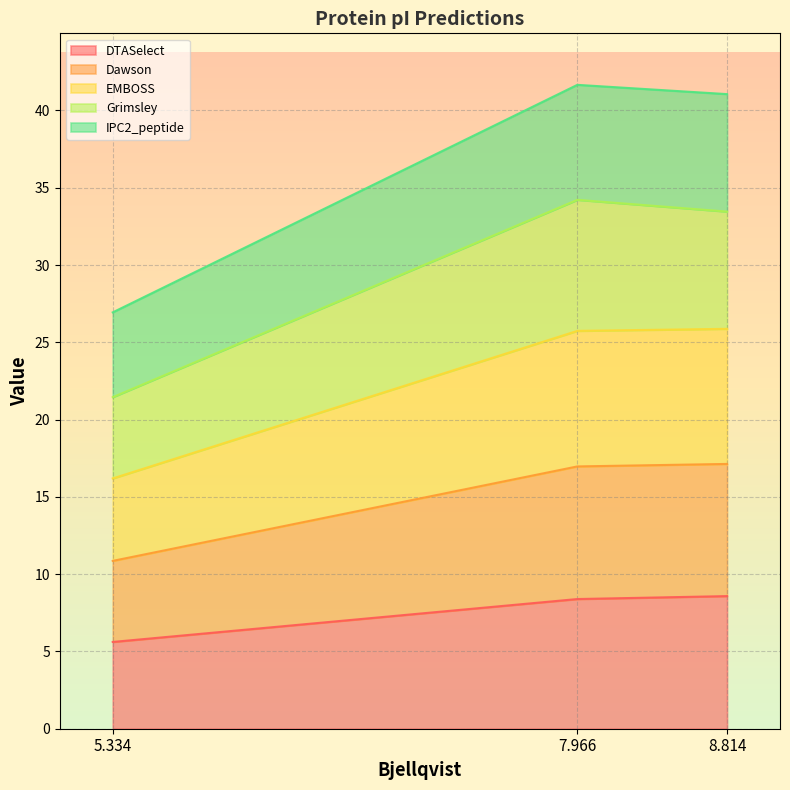

What is the smallest value displayed?

5.6